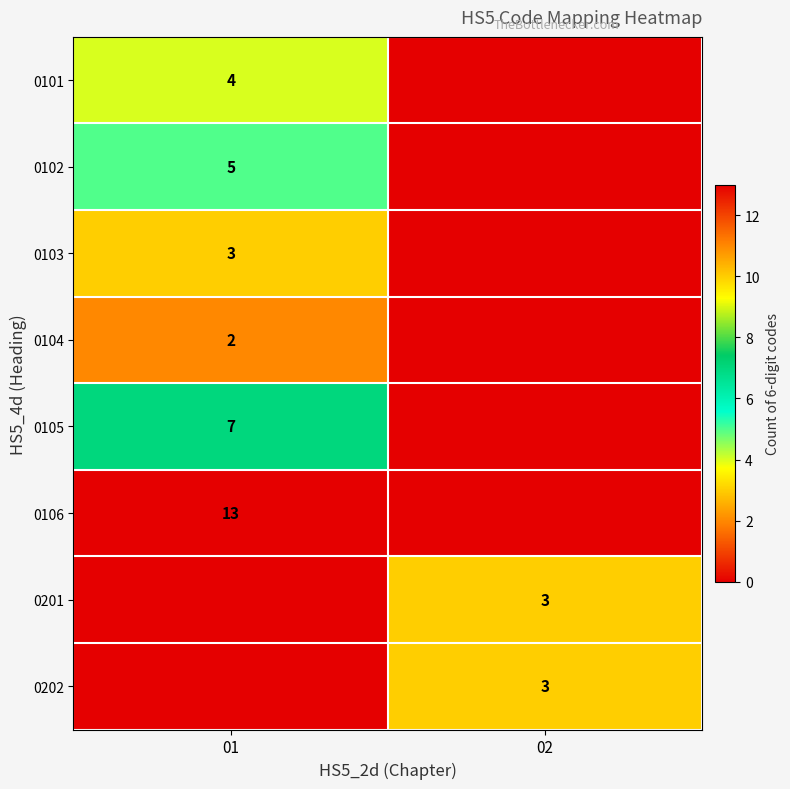

What is the maximum value shown in the chart?

13